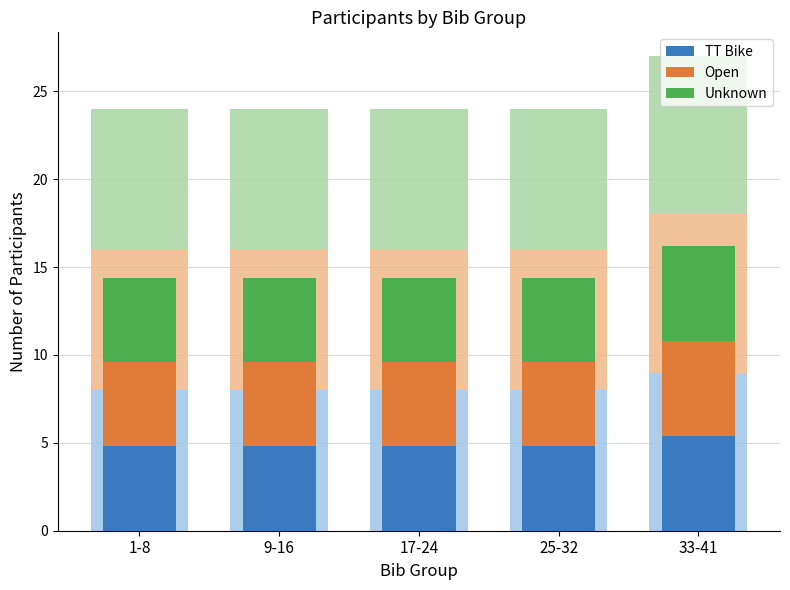

Is it true that Open equals 2.7 at 33-41?

False